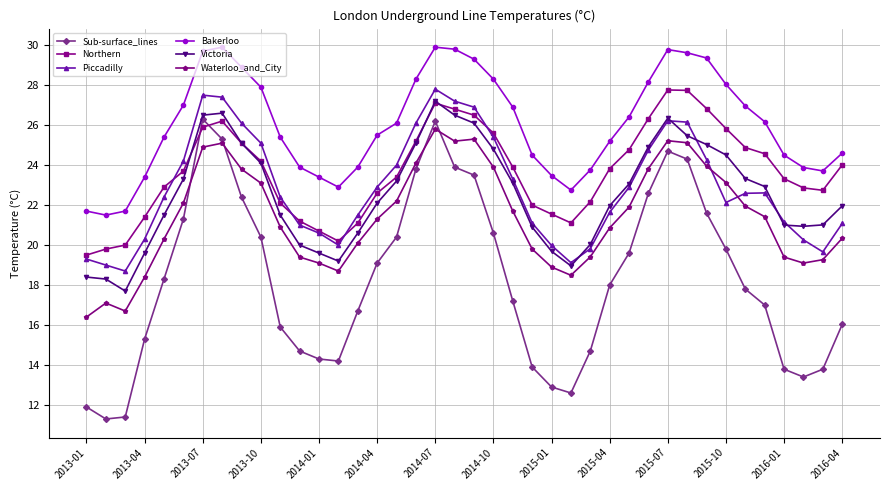

Which series has the largest total across all categories?

Bakerloo